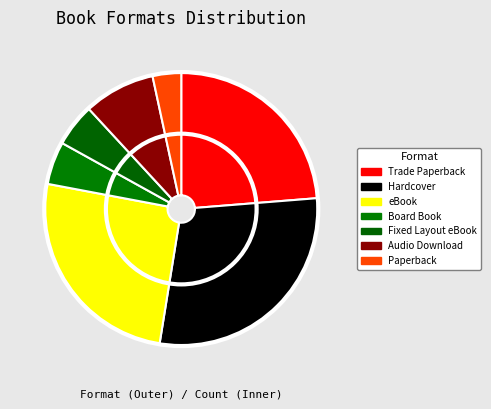

How many slices are in this pie chart?

7